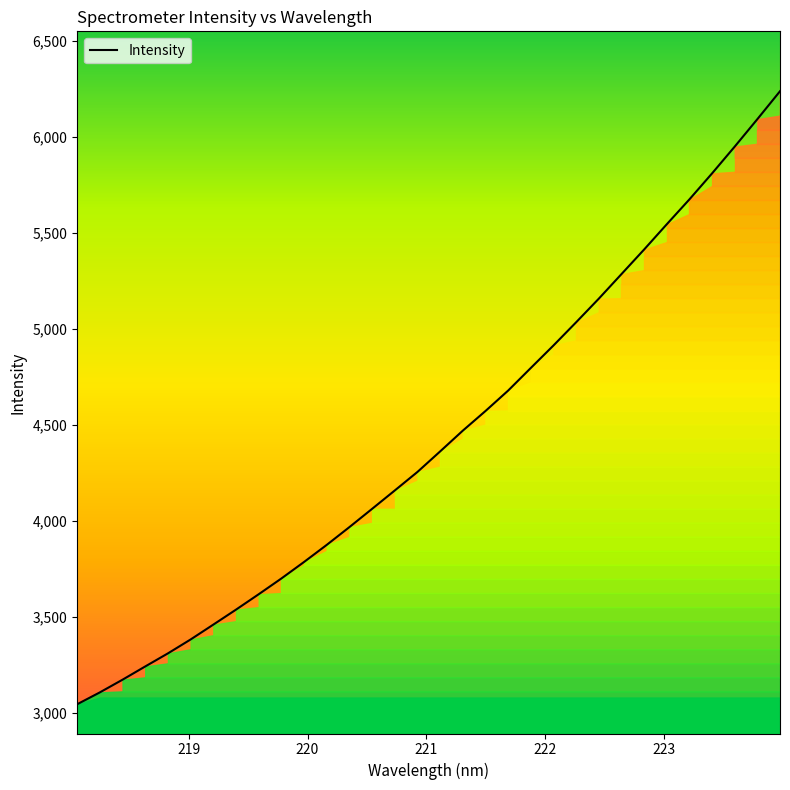

The value at 222.0721 is 8295.1. True or false?

False